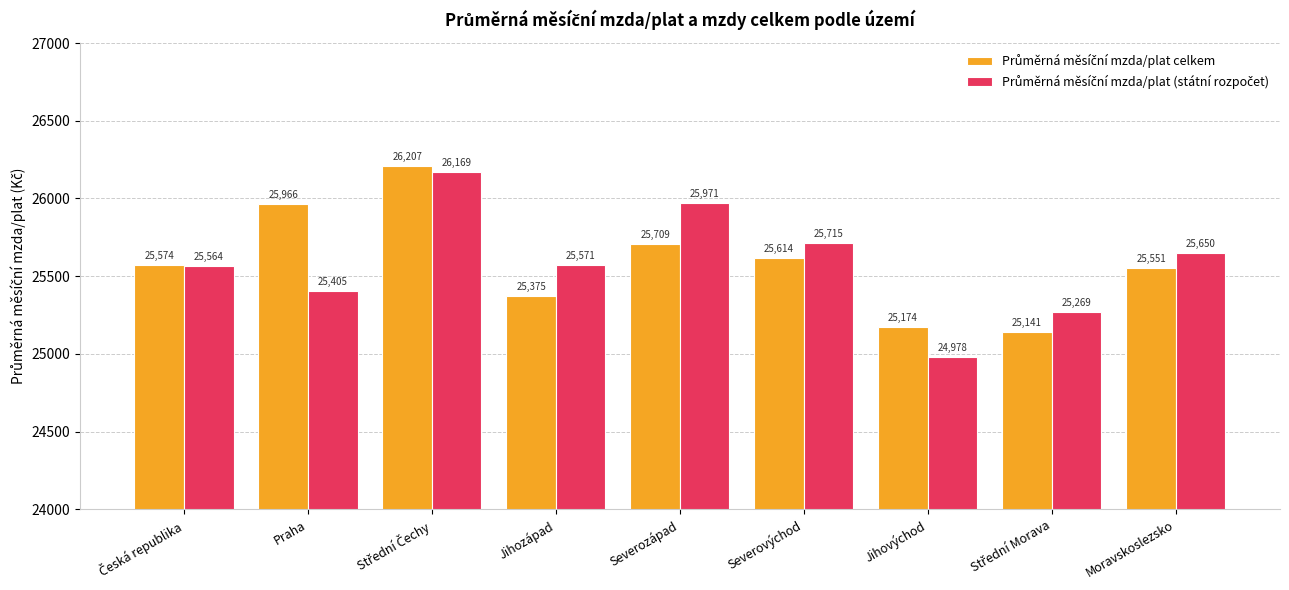

At how many categories does at least one series exceed 25819?

3